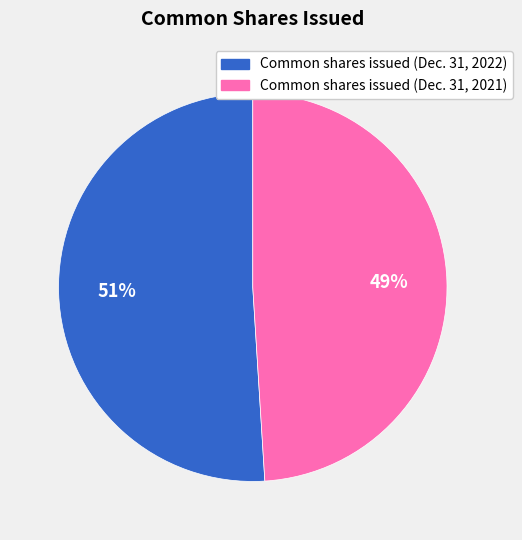

Is there any slice that represents more than half of the pie?

Yes